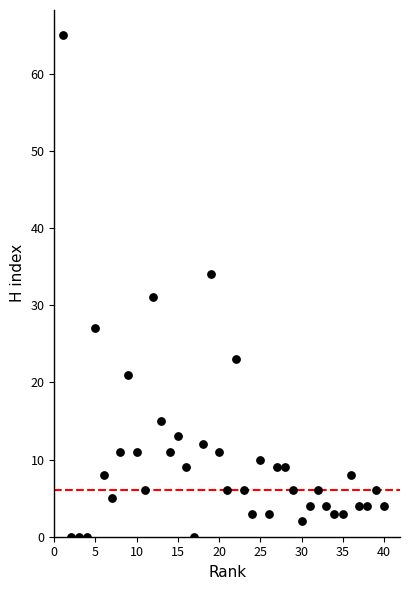

What is the range of Y values (max minus min)?

65